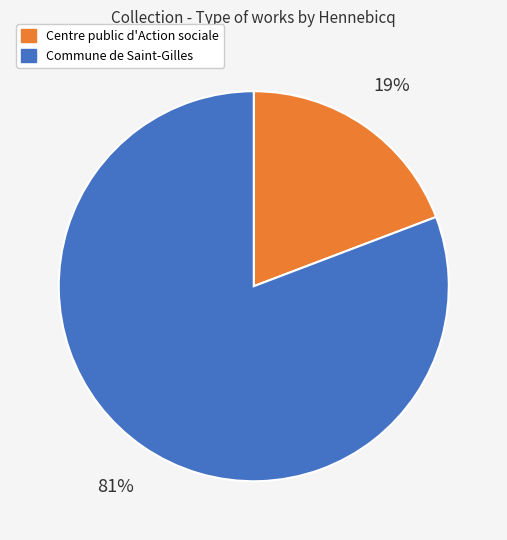

To the nearest percent, what percentage of the pie is Centre public d'Action sociale?

19%